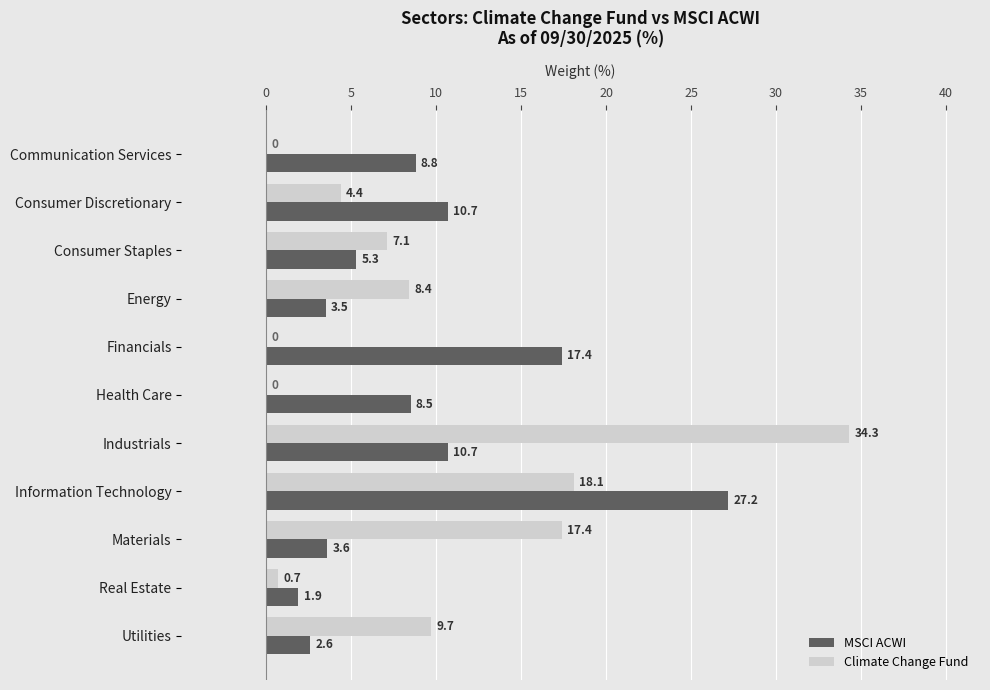

What is the average value of the Climate Change Fund series?

9.1